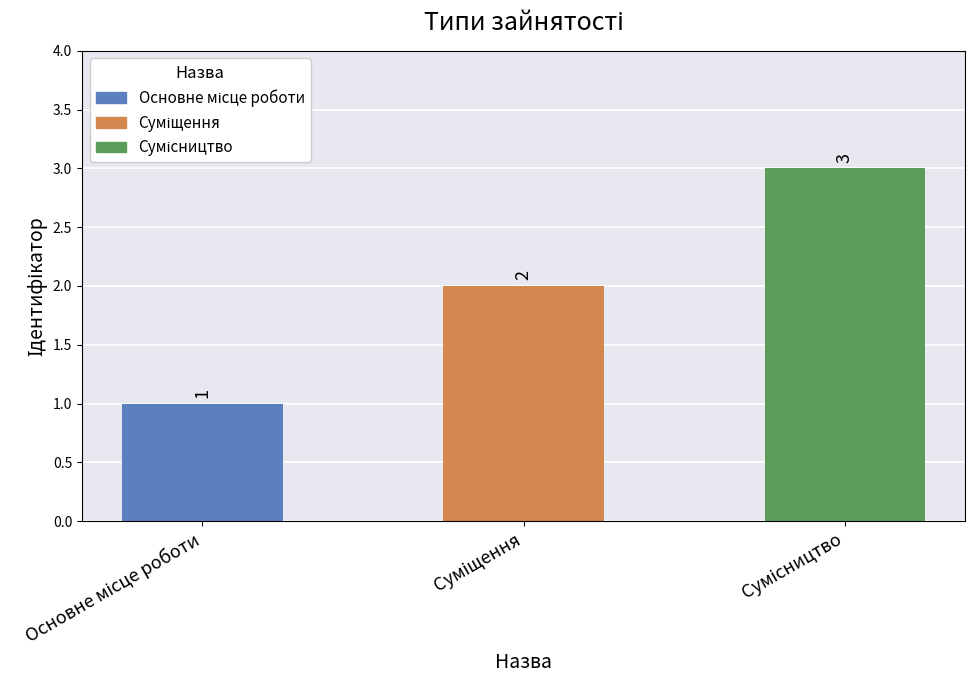

What is the difference between the maximum and second lowest values?

1